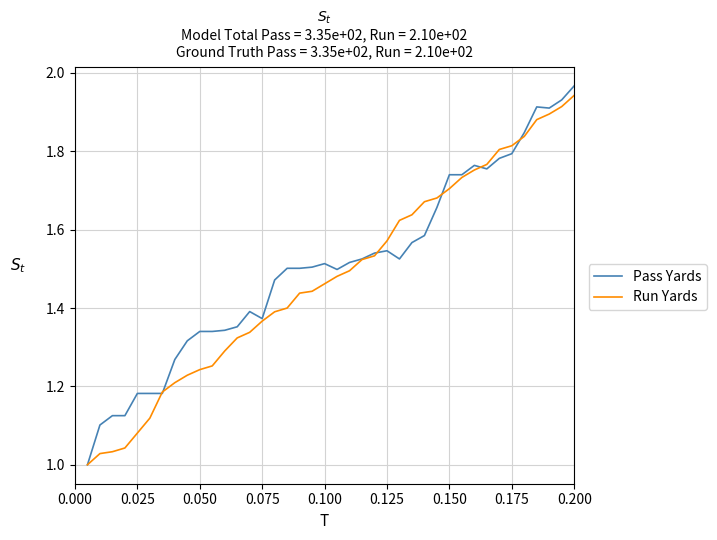

Which series has the widest spread of values?

Pass Yards